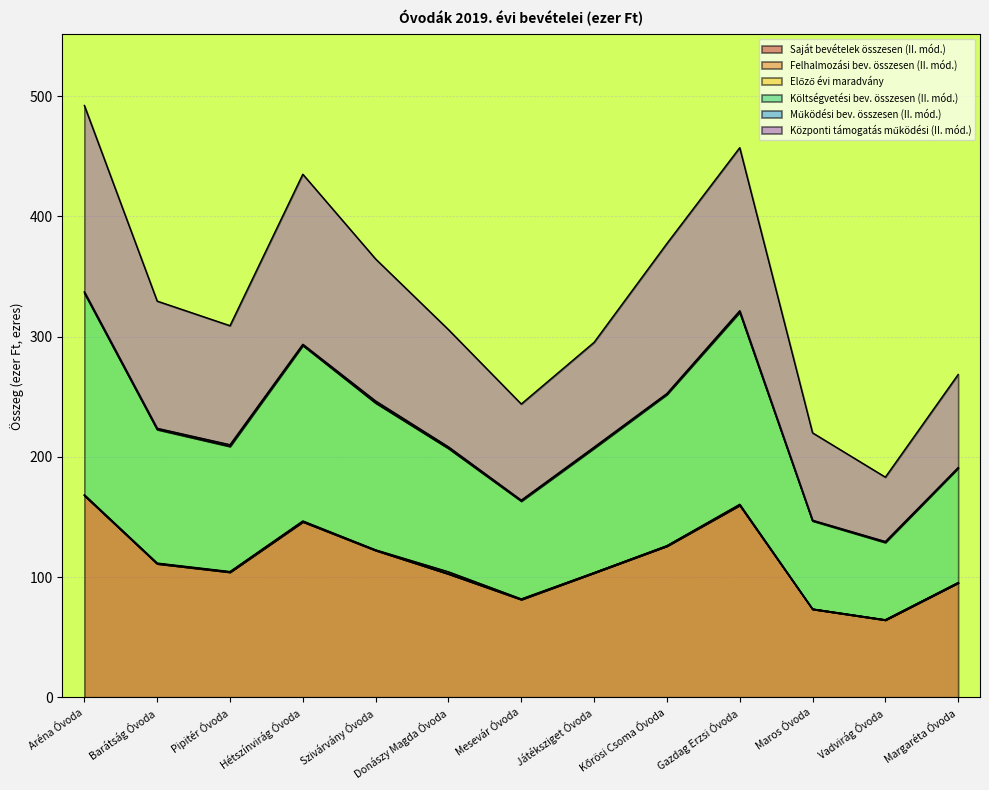

What is the average value of the Saját bevételek összesen (II. mód.) series?

112.1